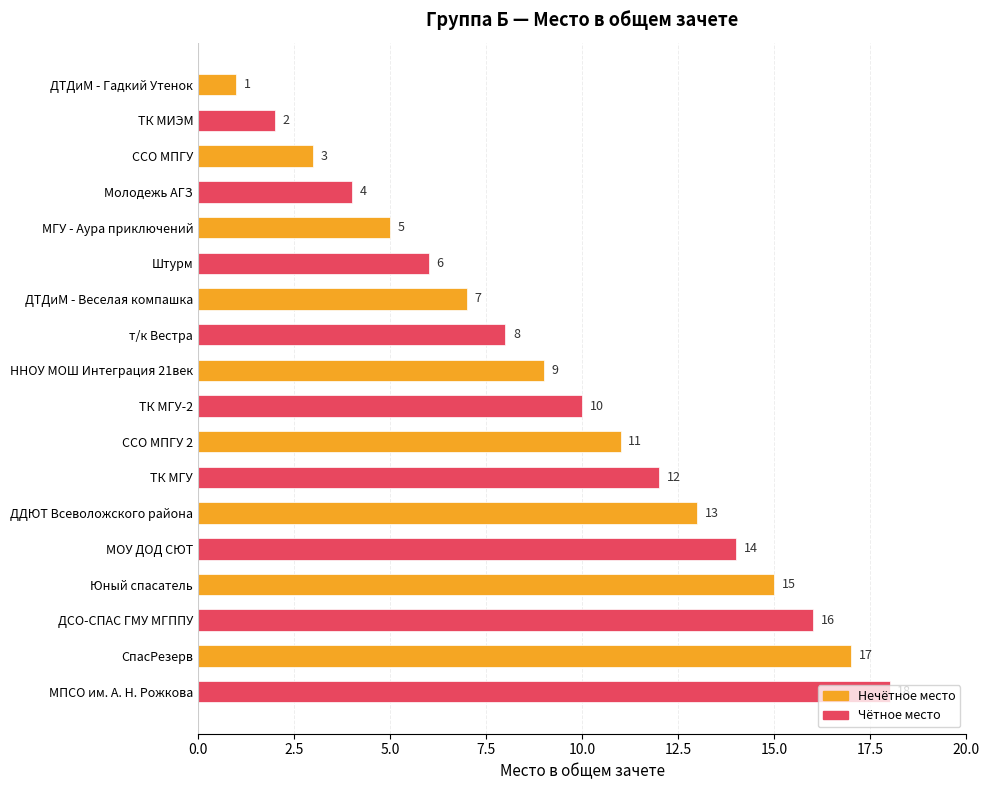

What is the label of the 3rd bar from the bottom?

ДСО-СПАС ГМУ МГППУ